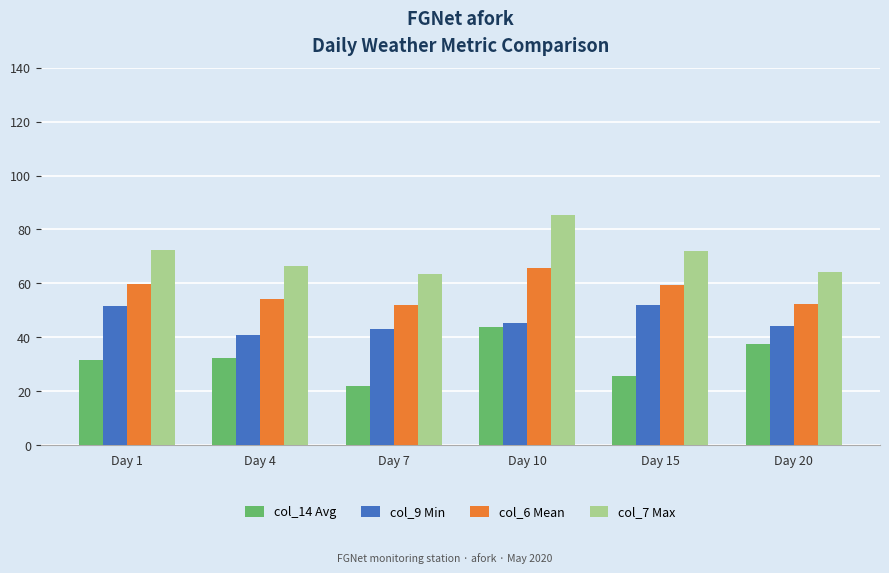

What is the sum of all col_6 Mean values?

343.5